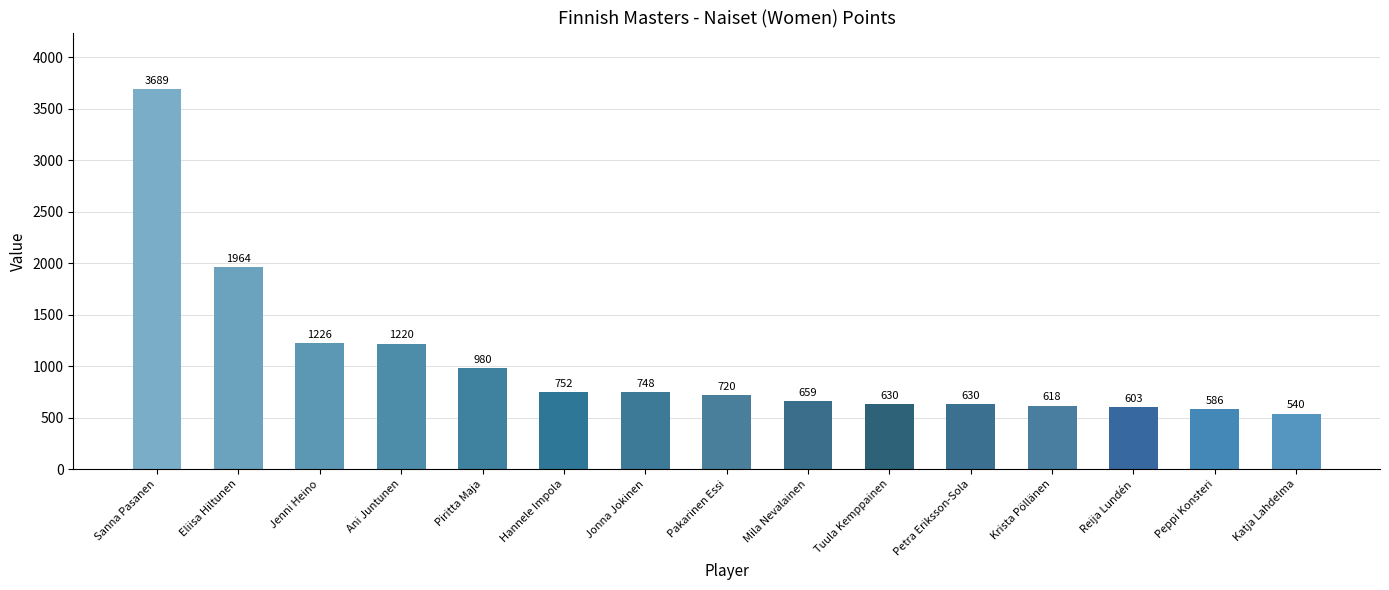

Which category has the highest value across all series?

Sanna Pasanen